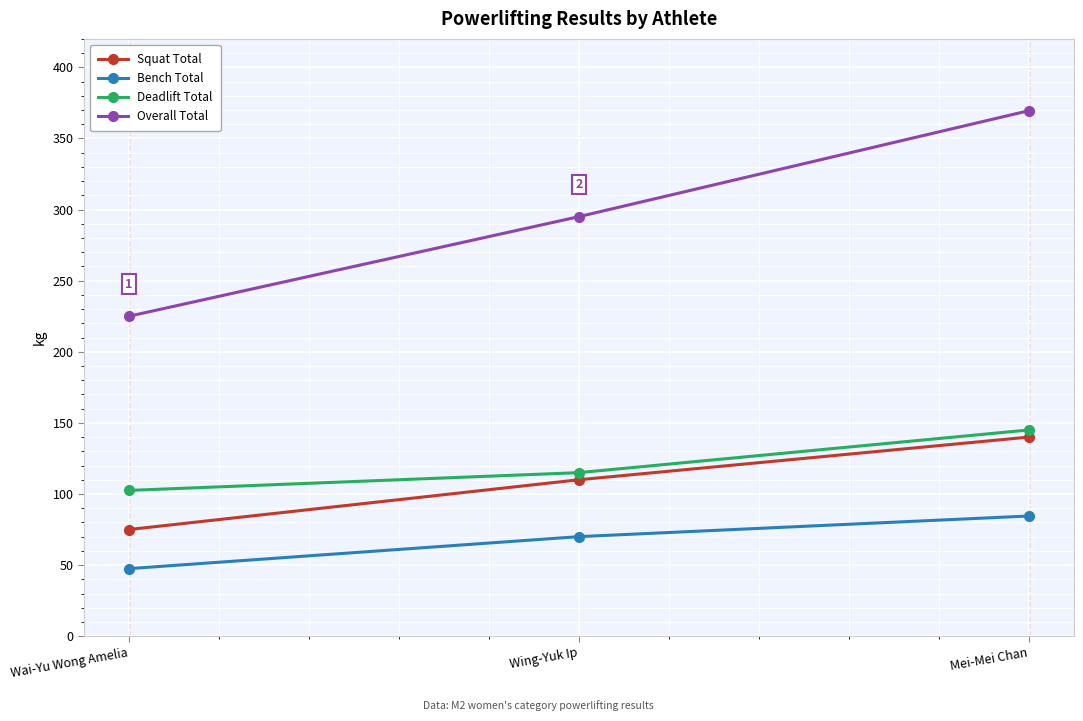

At which label does Overall Total reach its minimum?

Wai-Yu Wong Amelia